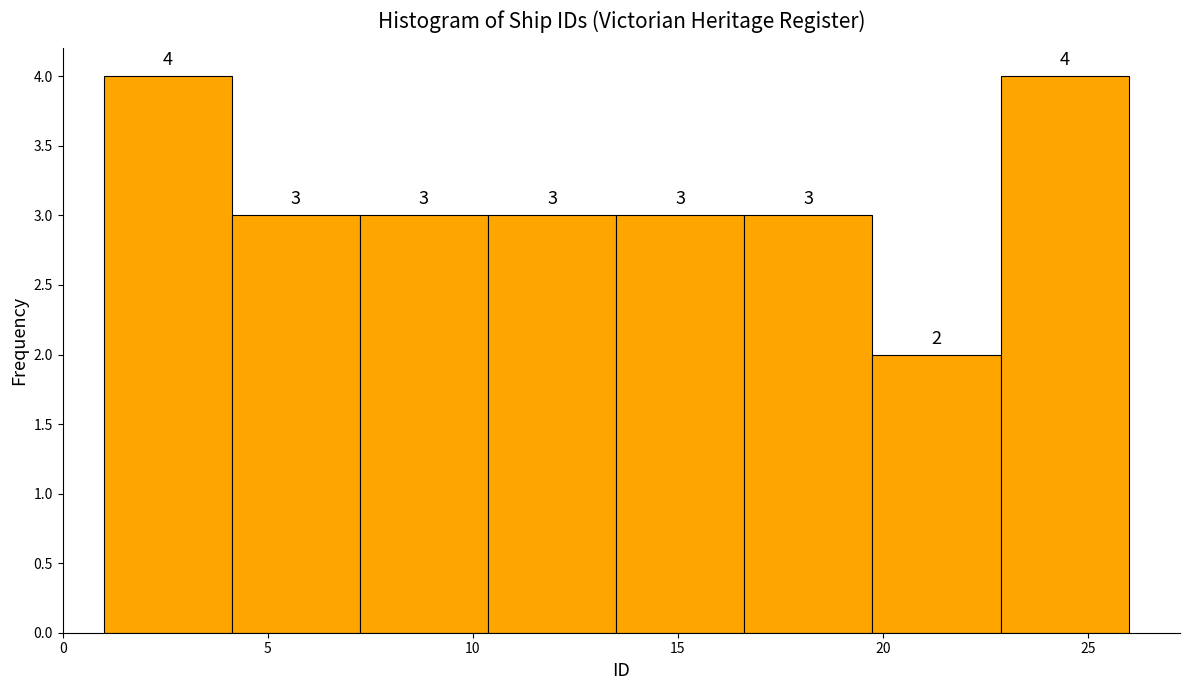

How tall is the bar that spans 23.0 to 26.0 on the x-axis? The bar edges are not printed on the chart, so give them approximately, as read against the axis.

4